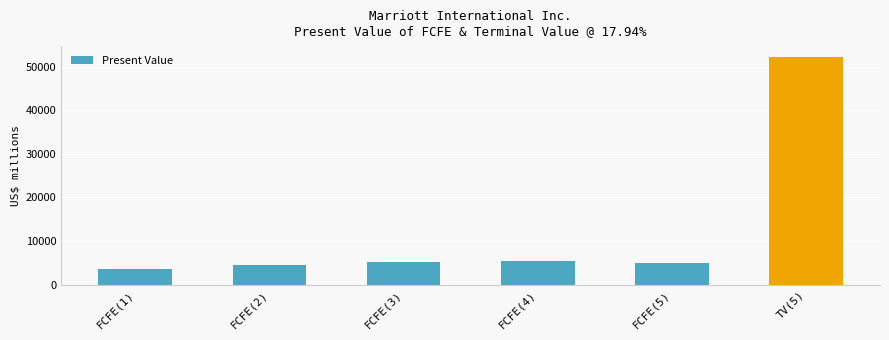

Is it true that the value at FCFE(1) is 3561?

True